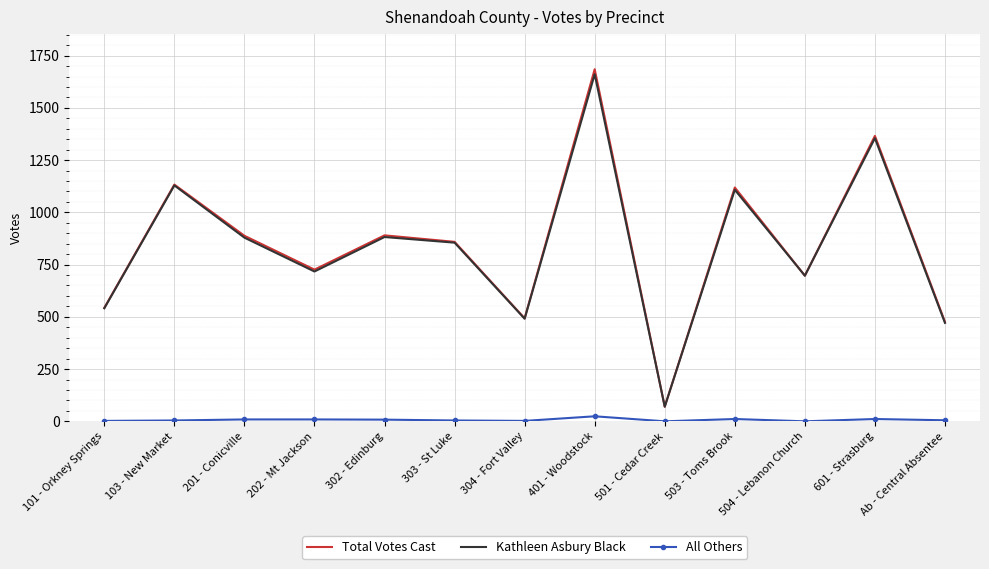

True or false: Total Votes Cast has more than 0 points higher than both neighbors.

True